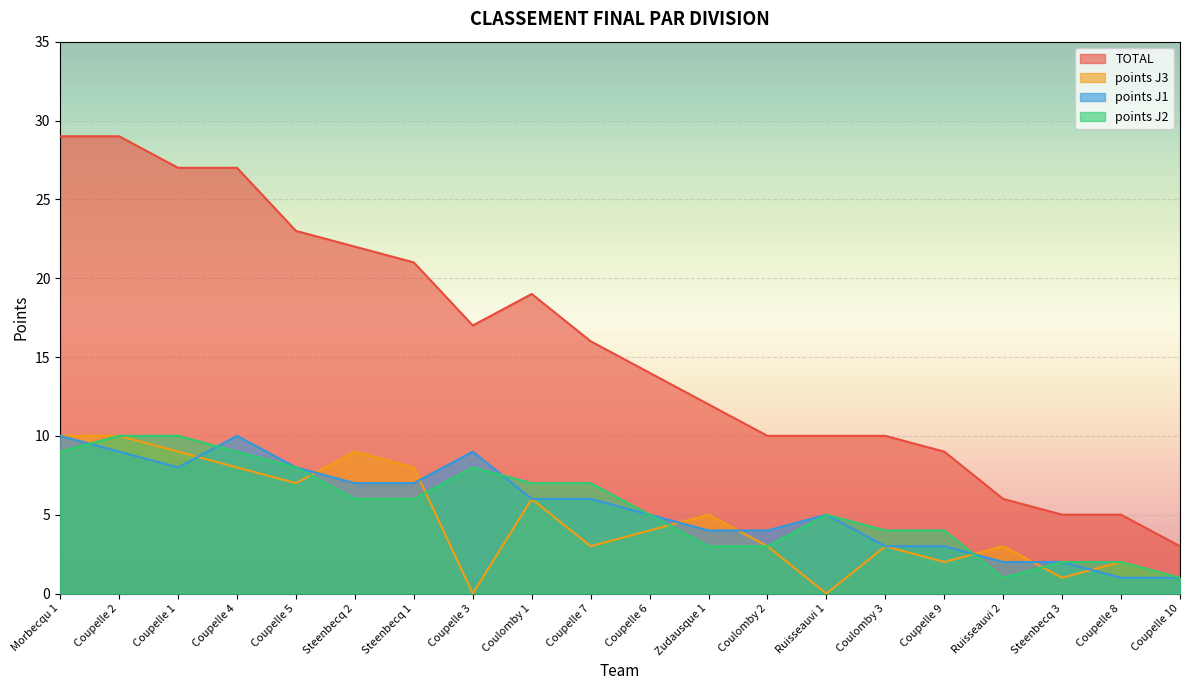

What is the average value of the points J2 series?

6